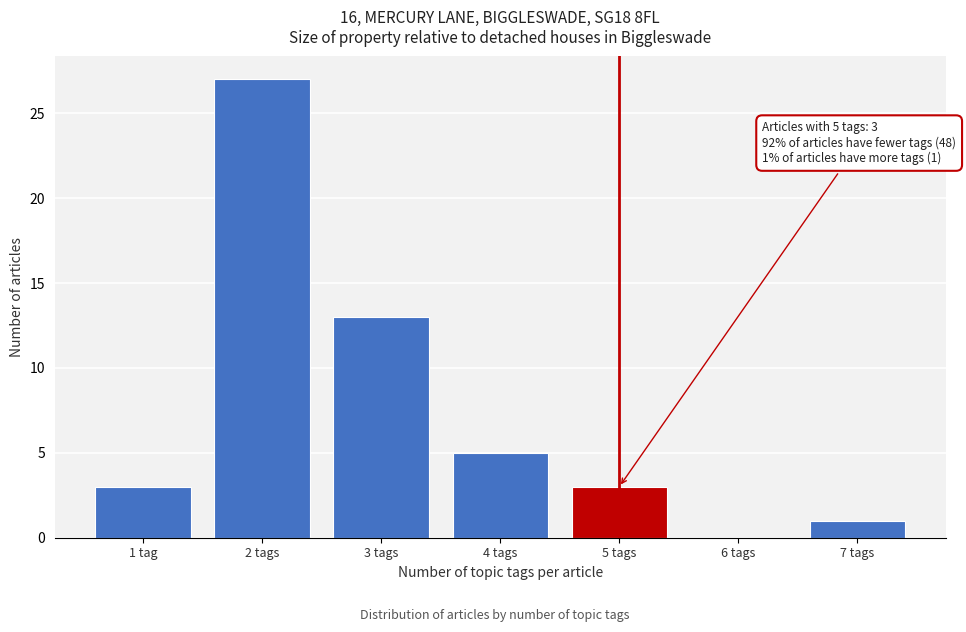

Reading left to right, extract all data points from this chart.

1 tag=3	2 tags=27	3 tags=13	4 tags=5	5 tags=3	6 tags=0	7 tags=1